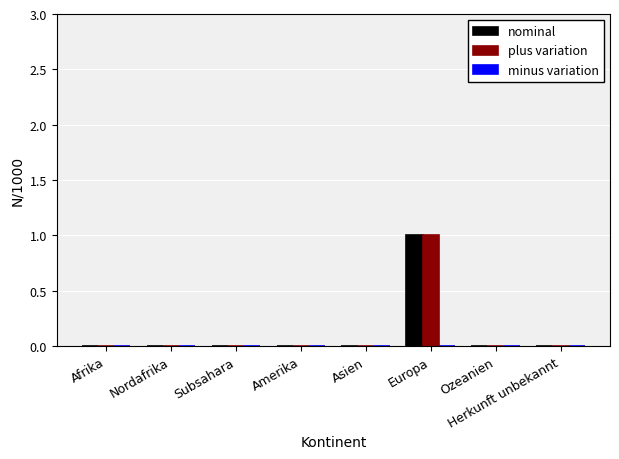

The nominal series shows 1 at Europa. True or false?

True